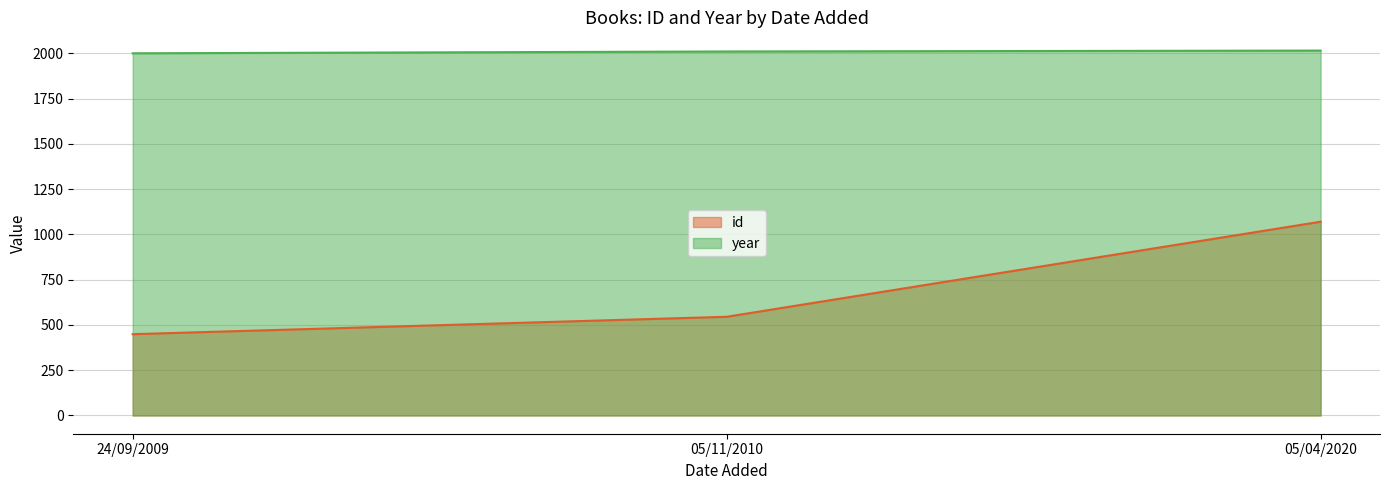

Rank the series at 05/04/2020 from highest to lowest value.

year, id